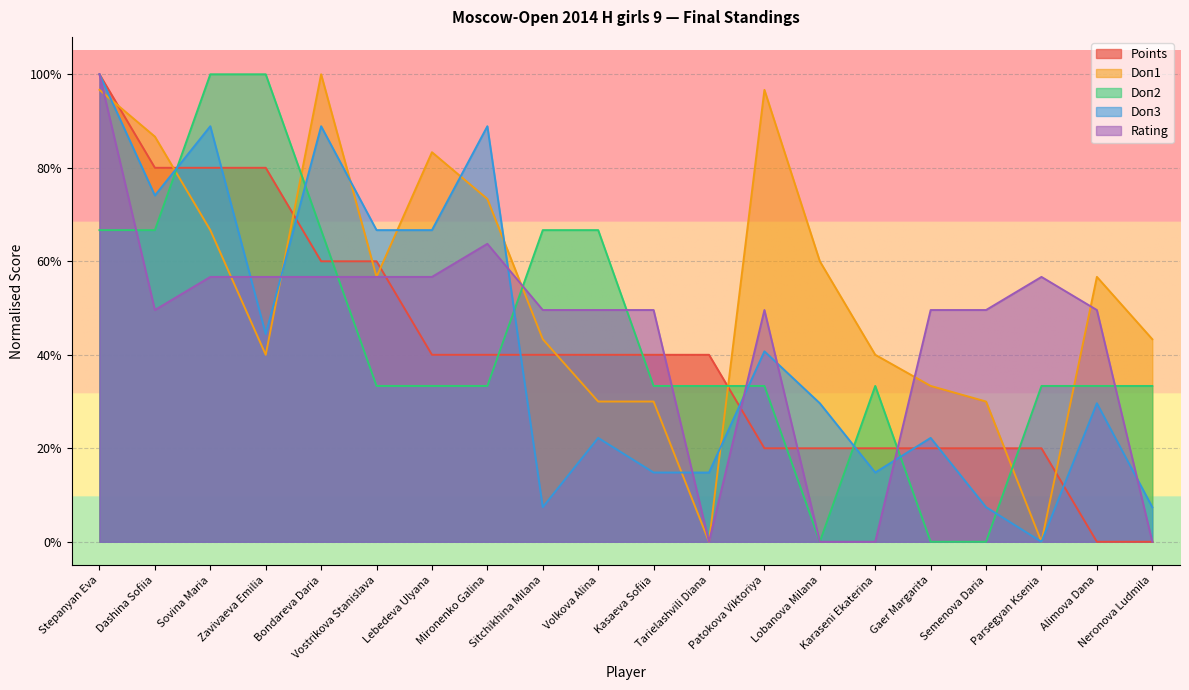

The Doп1 series shows 1.0 at Stepanyan Eva. True or false?

True